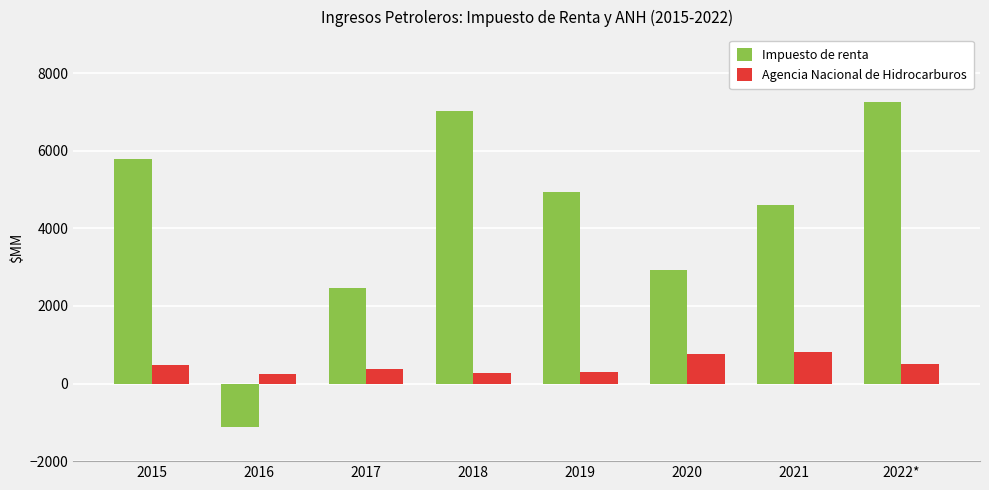

At how many categories does at least one series exceed 3598?

5